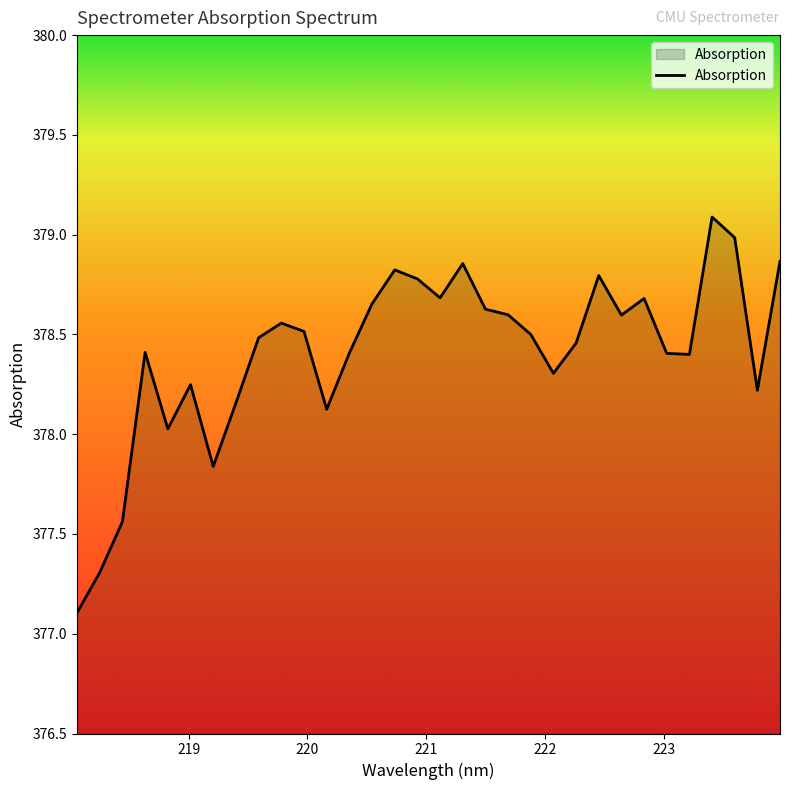

What is the maximum value shown in the chart?

379.1